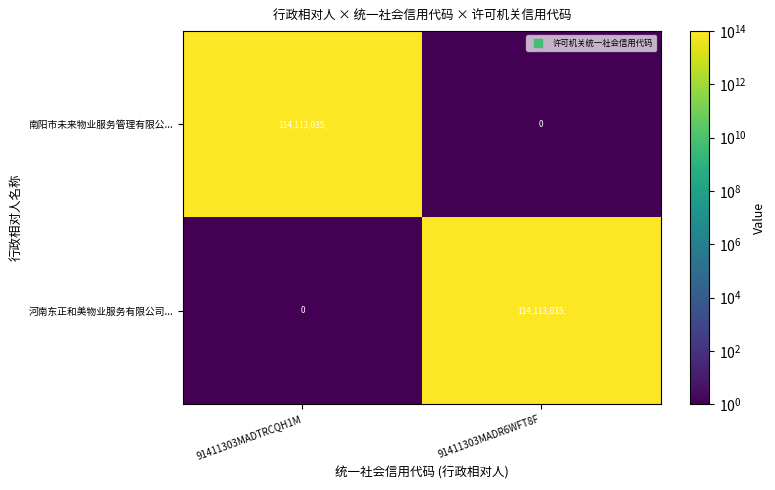

Is it true that 南阳市未来物业服务管理有限公... equals 50388392 at 91411303MADR6WFT8F?

False